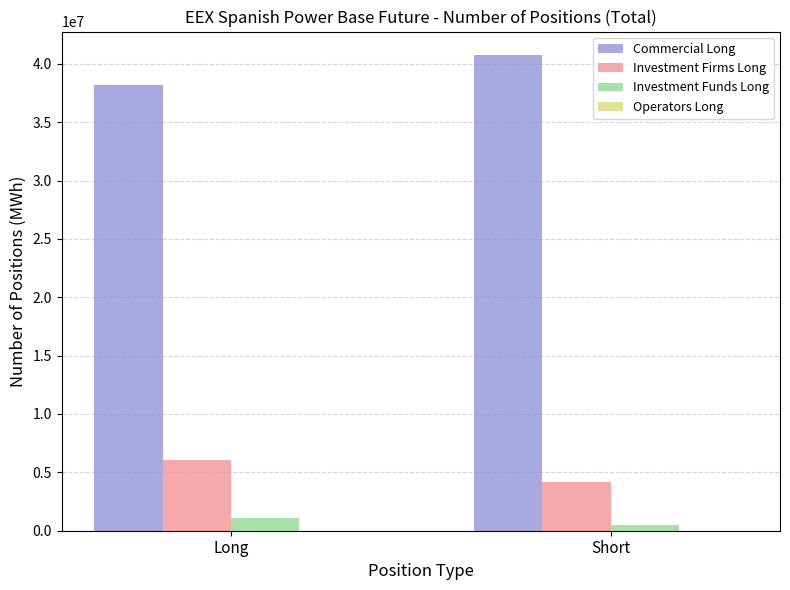

What is the label of the 1st bar from the left?

Long